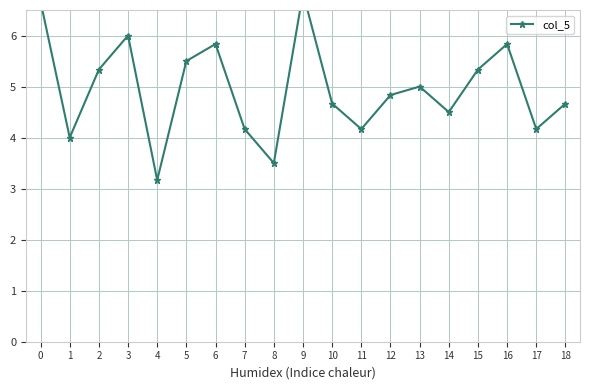

Reading left to right, transcribe all the data shown in this chart.

0=6.7	1=4.0	2=5.3	3=6.0	4=3.2	5=5.5	6=5.8	7=4.2	8=3.5	9=6.8	10=4.7	11=4.2	12=4.8	13=5.0	14=4.5	15=5.3	16=5.8	17=4.2	18=4.7